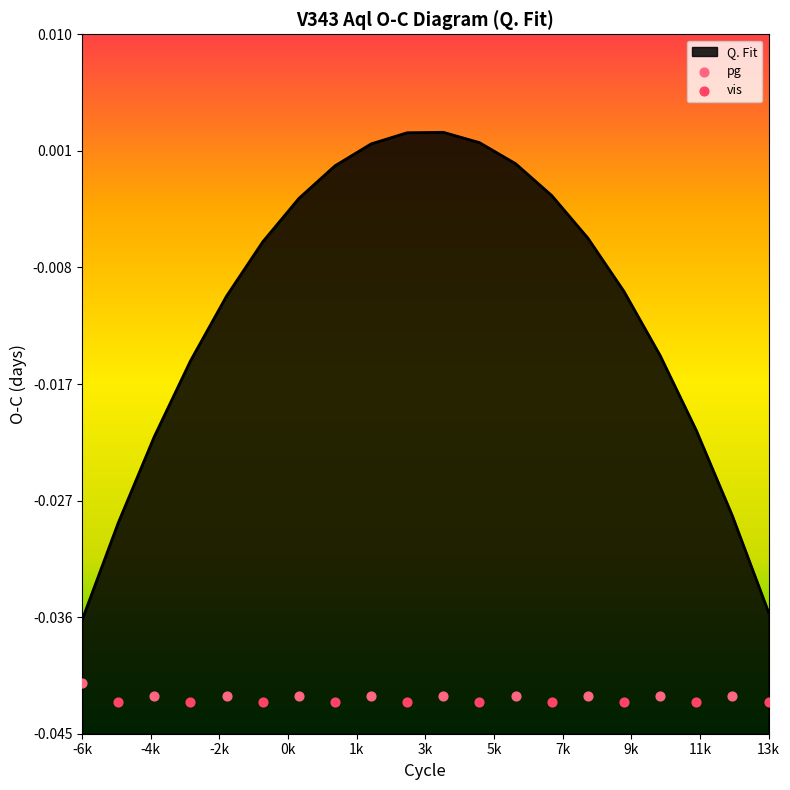

True or false: Q. Fit has a value of -0.1 at -6k.

False